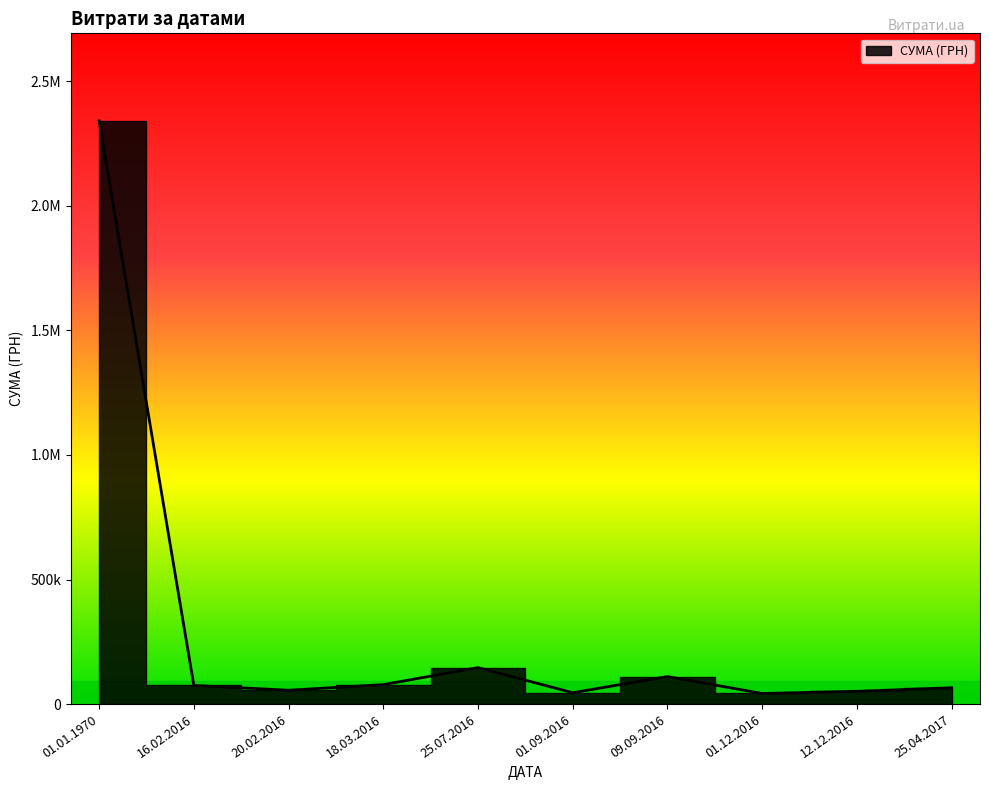

What is the label of the 6th point from the left?

01.09.2016